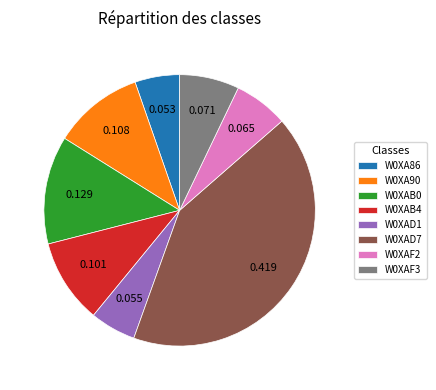

Does W0XAD1 represent more than half of the total?

No